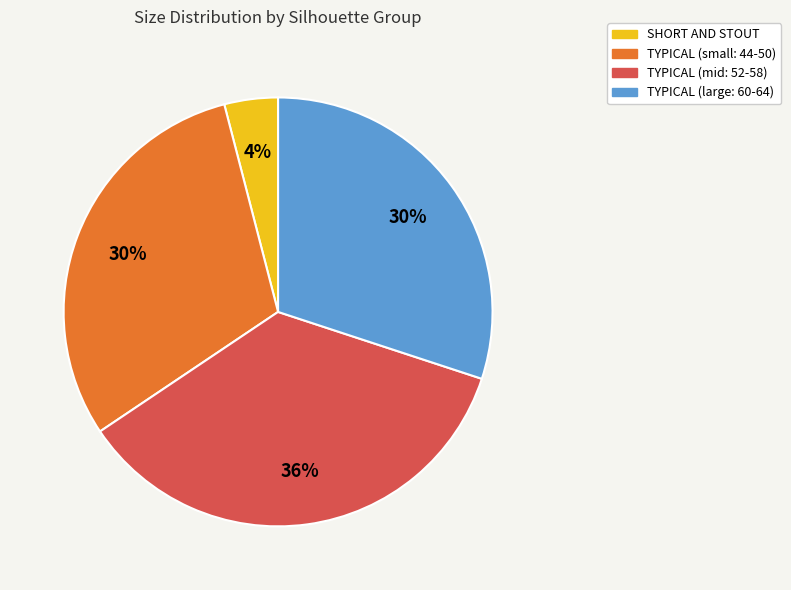

What is the largest slice in the pie chart?

TYPICAL (mid: 52-58)